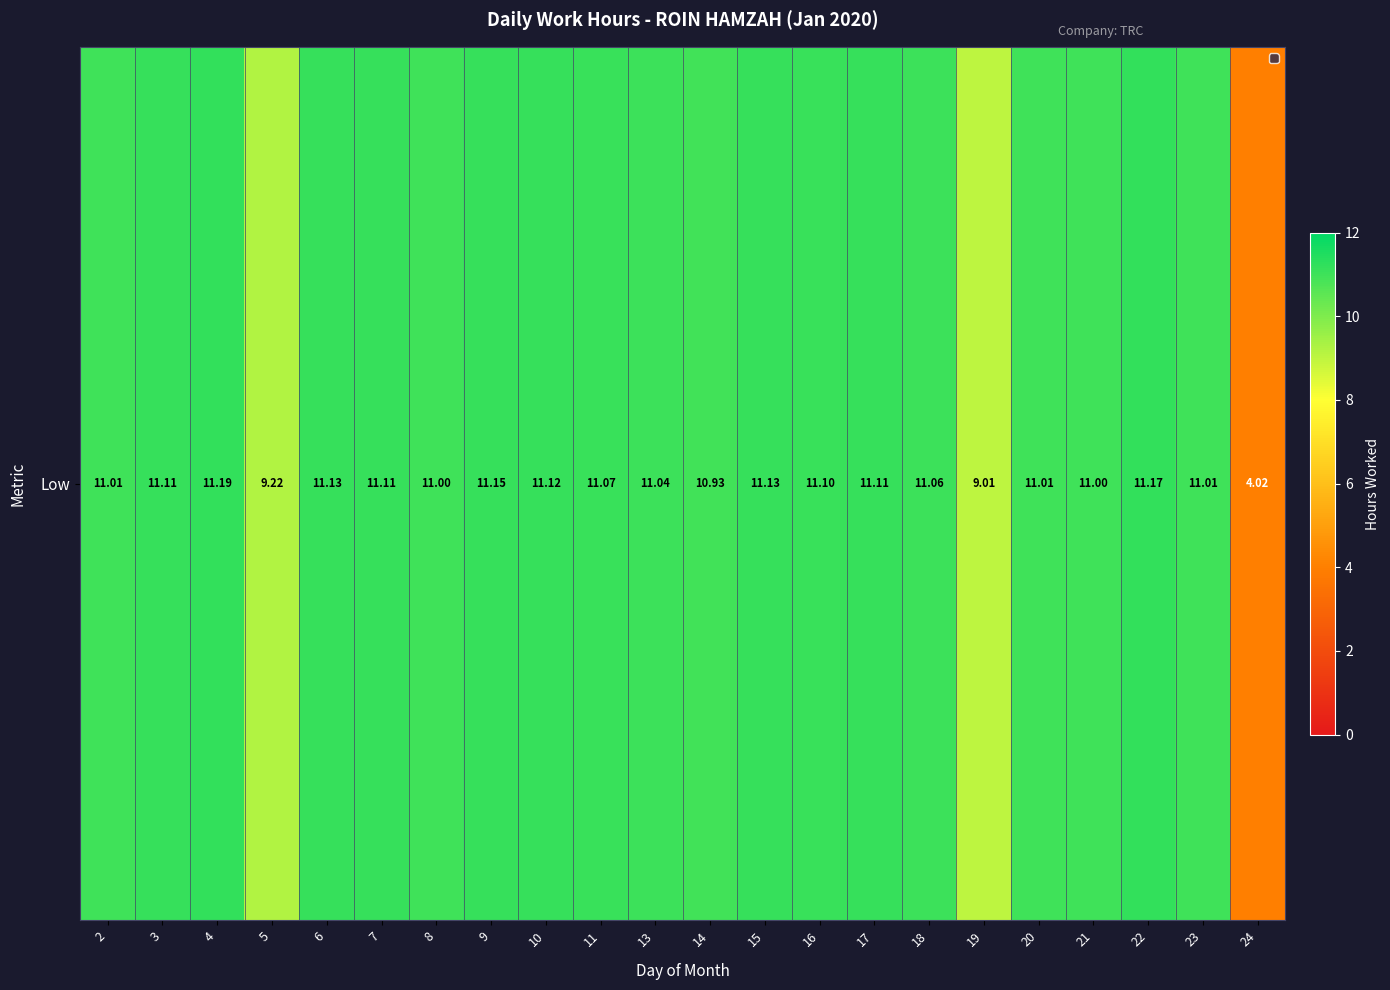

Which label corresponds to the largest value in the chart?

4